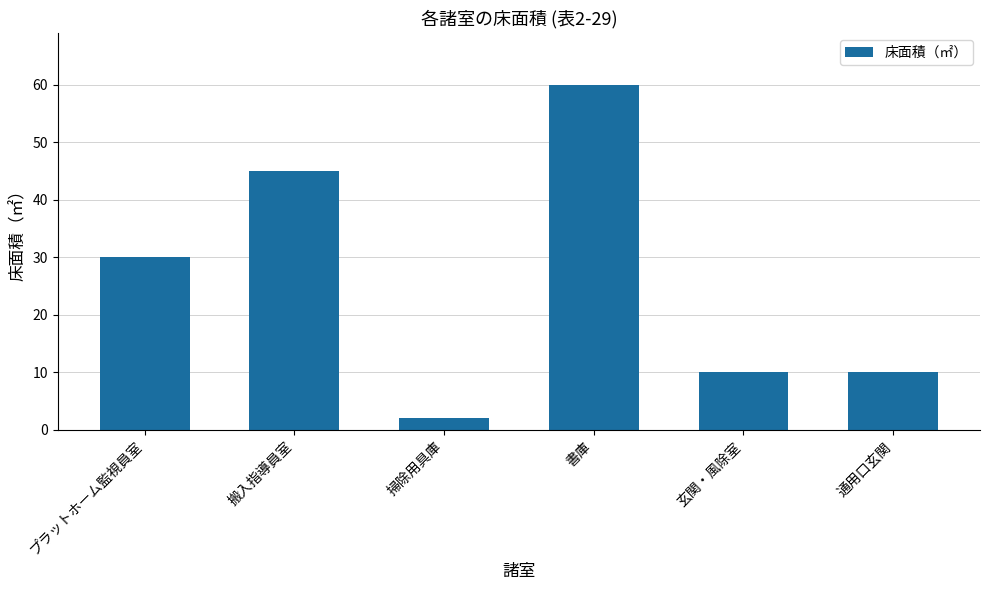

Reading right to left, what are all the values shown in this chart?

通用口玄関=10	玄関・風除室=10	書庫=60	掃除用具庫=2	搬入指導員室=45	プラットホーム監視員室=30